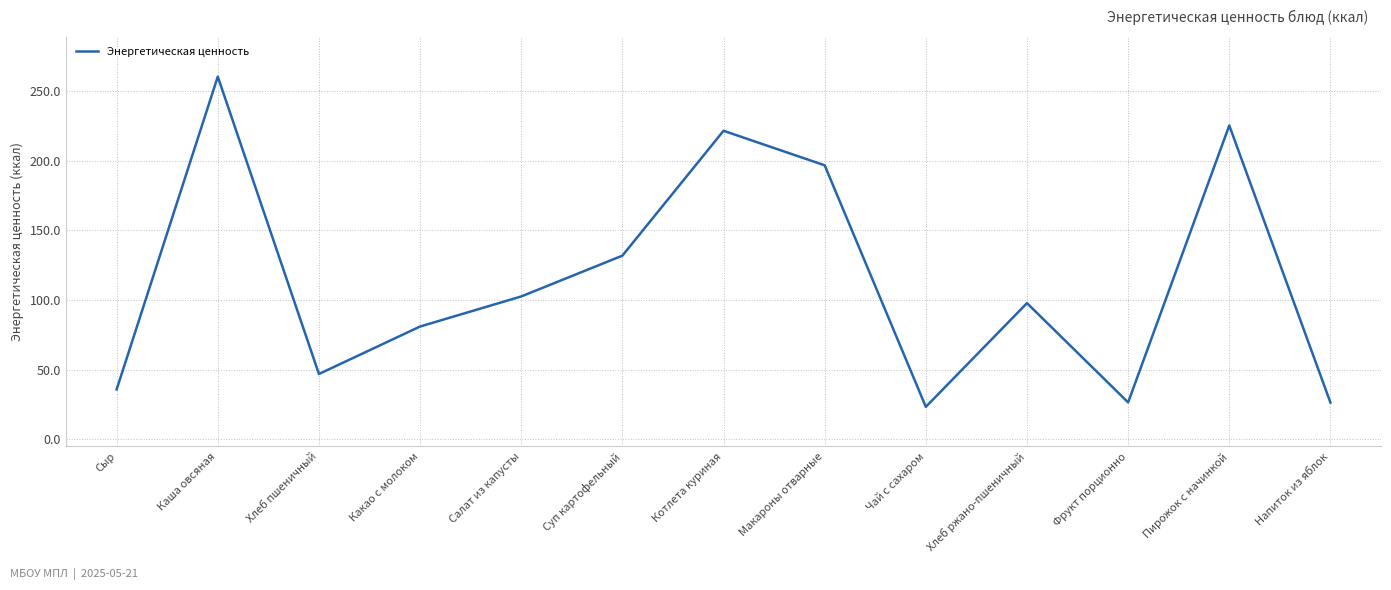

What is the change in value from Какао с молоком to Котлета куриная?

+140.6